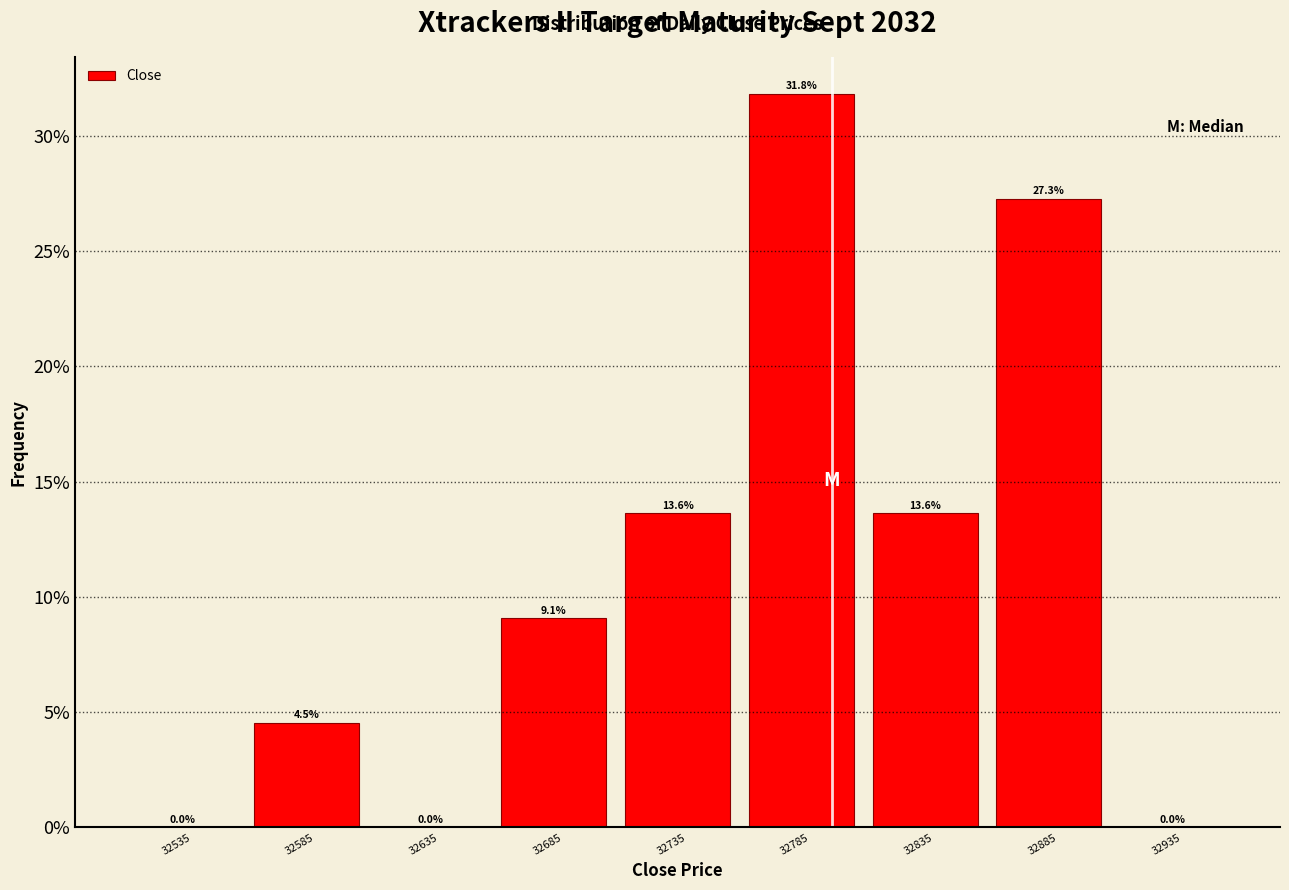

Reading left to right, transcribe all the data shown in this chart.

32535=0.0	32585=4.5	32635=0.0	32685=9.1	32735=13.6	32785=31.8	32835=13.6	32885=27.3	32935=0.0